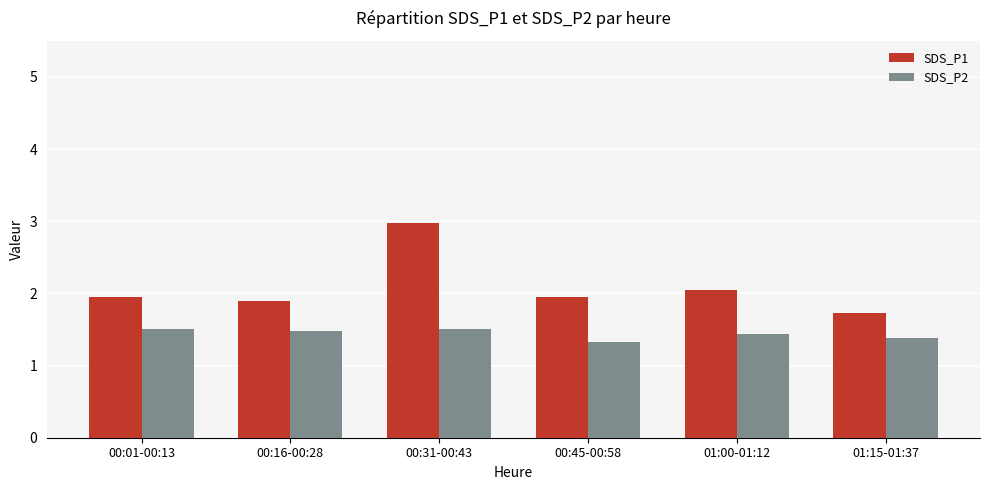

The SDS_P1 series shows 1.9 at 00:01-00:13. True or false?

True